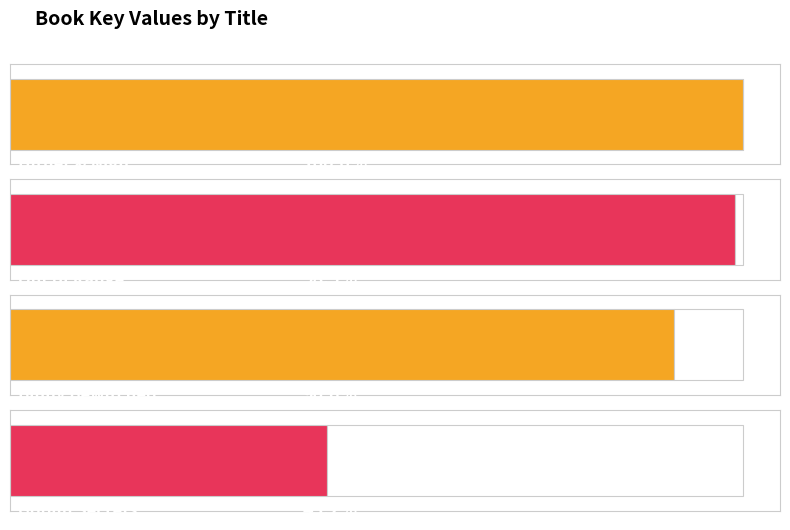

What is the difference between the second highest and second lowest values?

15535519